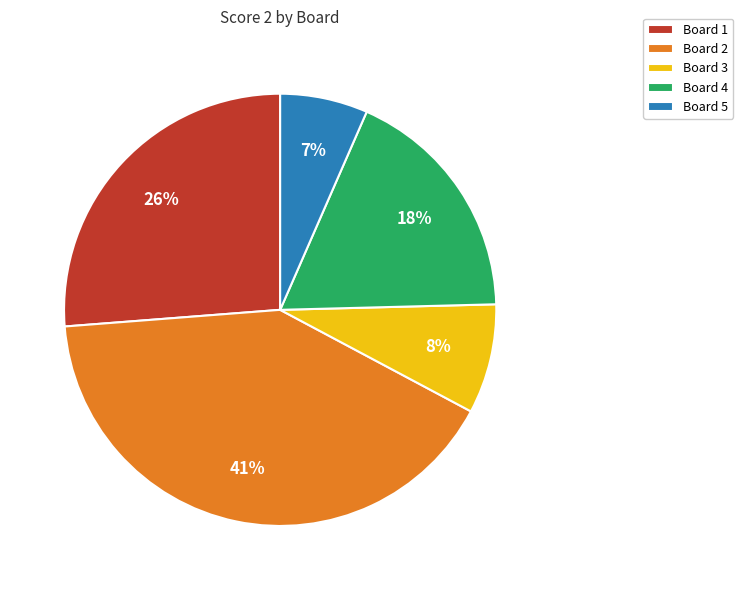

Rank the categories by value from highest to lowest.

Board 2, Board 1, Board 4, Board 3, Board 5